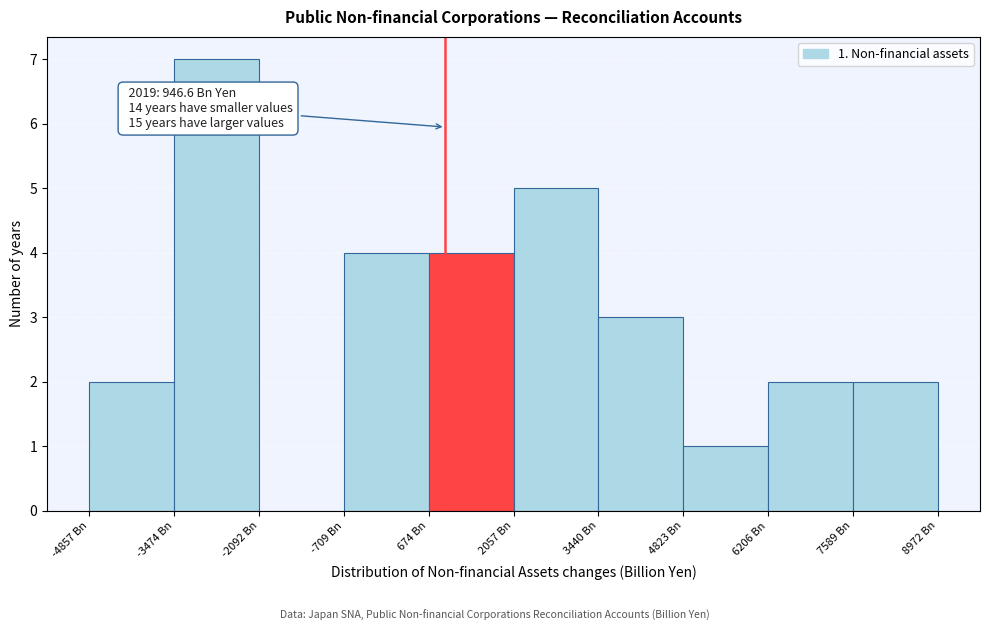

Which range on the x-axis has the tallest bar?

-3400 to -2000